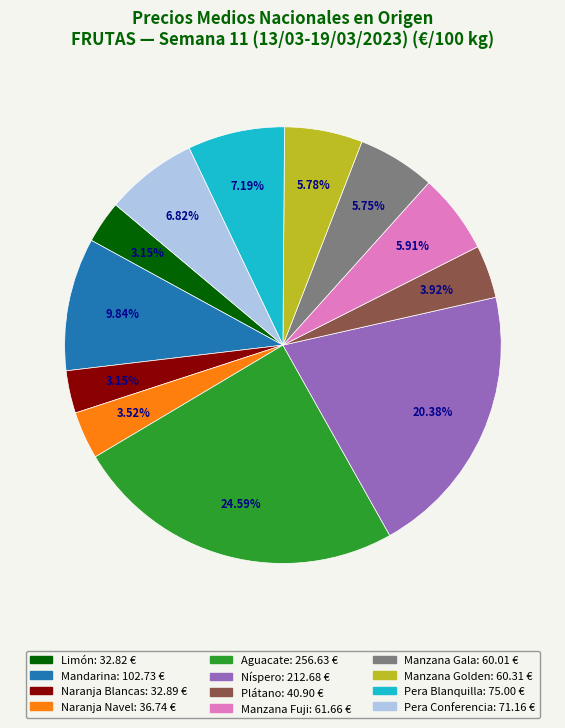

Which slice is the largest?

Aguacate